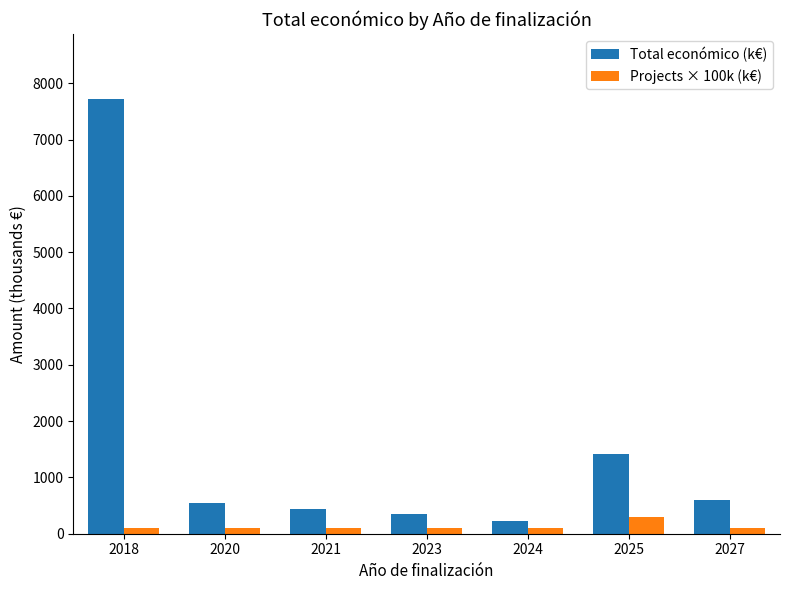

Is the value of Total económico (k€) at 2021 greater than the value of Projects × 100k (k€) at 2018?

Yes